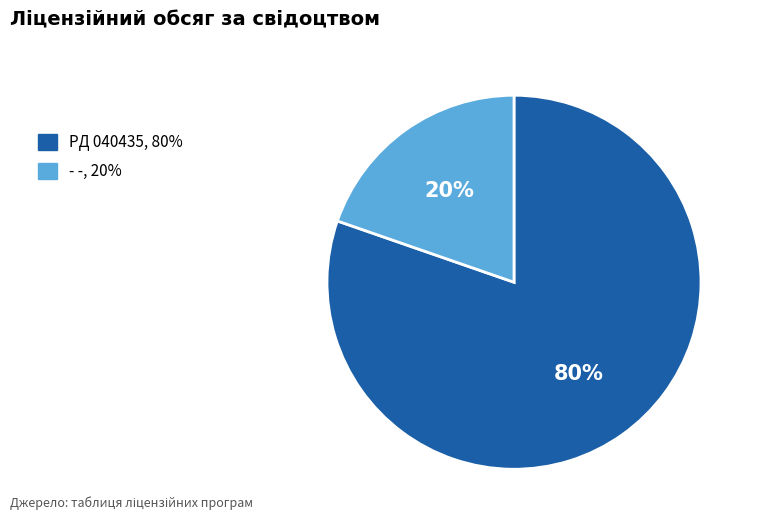

Which category has the biggest portion of the pie?

PД 040435